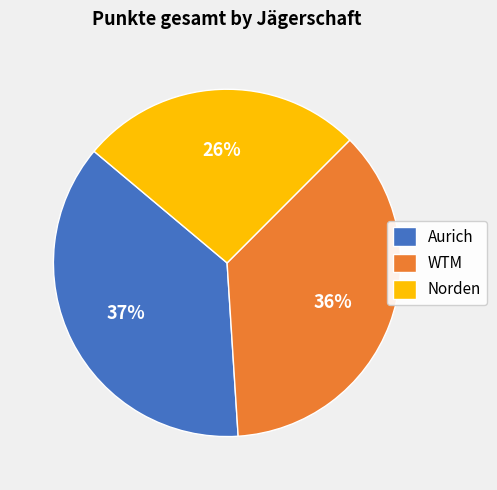

How many slices are in this pie chart?

3